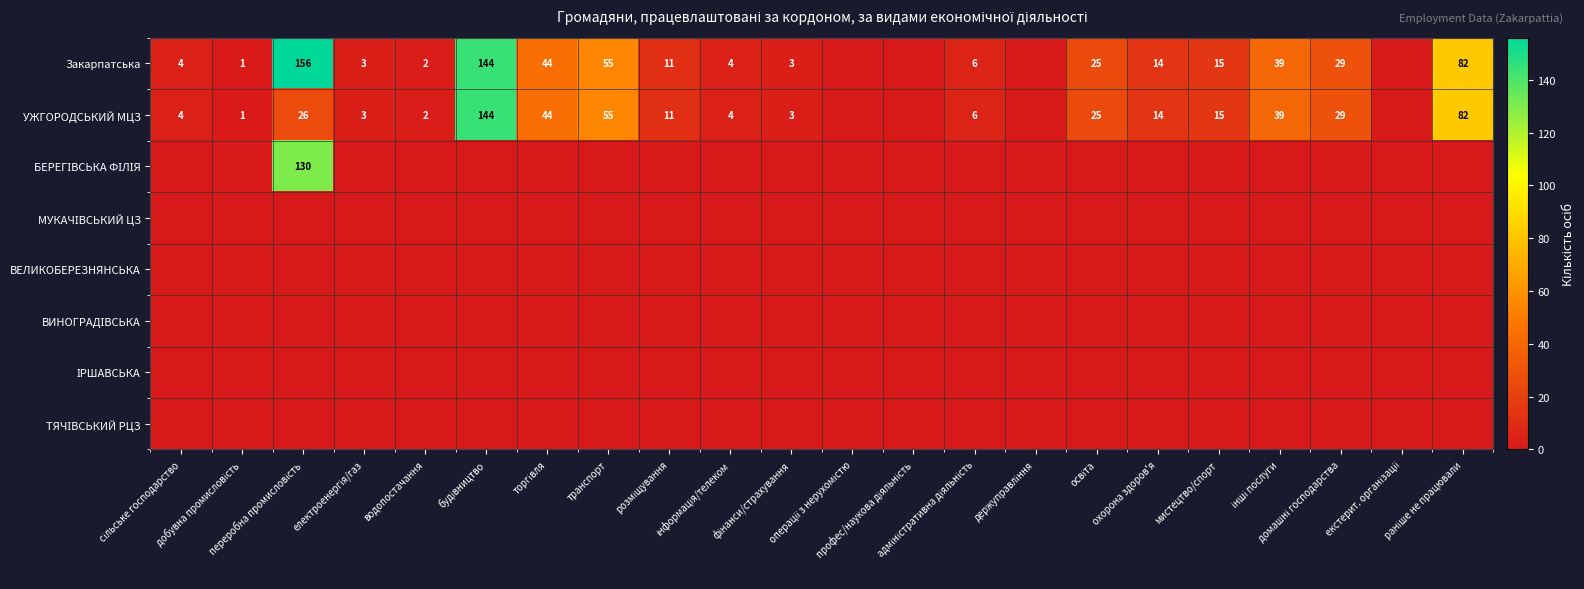

List the labels in order of УЖГОРОДСЬКИЙ МЦЗ value, smallest first.

операції з нерухомістю, профес/наукова діяльність, держуправління, екстерит. організації, добувна промисловість, водопостачання, електроенергія/газ, фінанси/страхування, сільське господарство, інформація/телеком, адміністративна діяльність, розміщування, охорона здоров'я, мистецтво/спорт, освіта, переробна промисловість, домашні господарства, інші послуги, торгівля, транспорт, раніше не працювали, будівництво